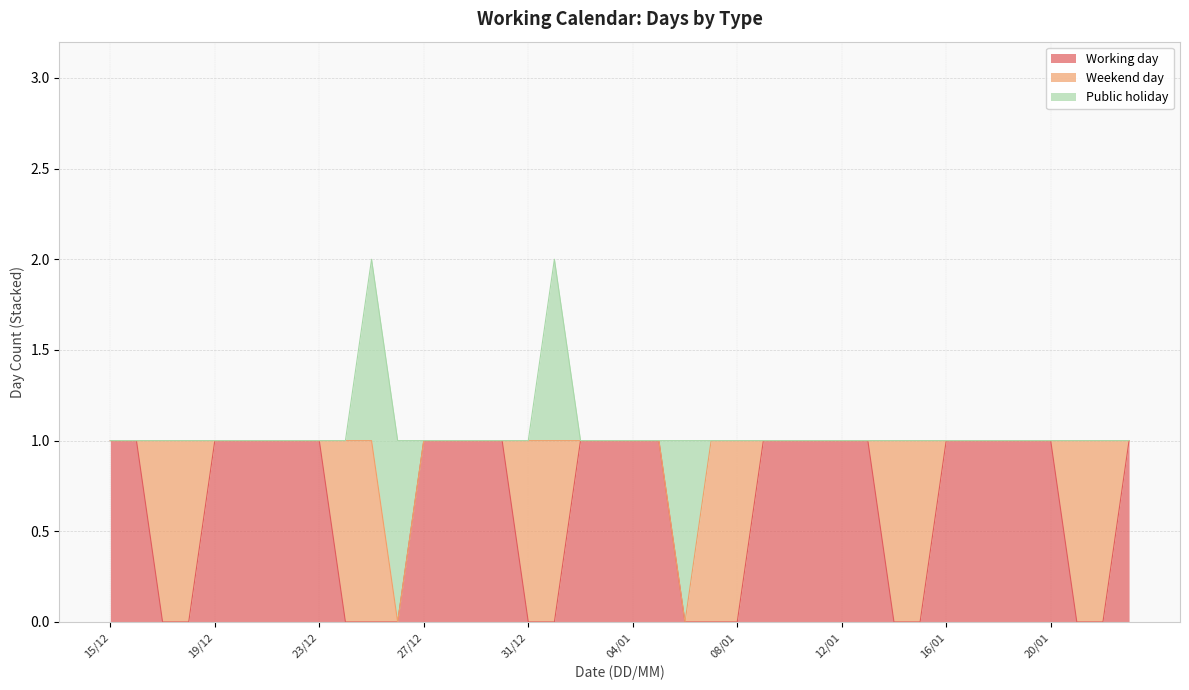

How many lines are shown in the chart?

3